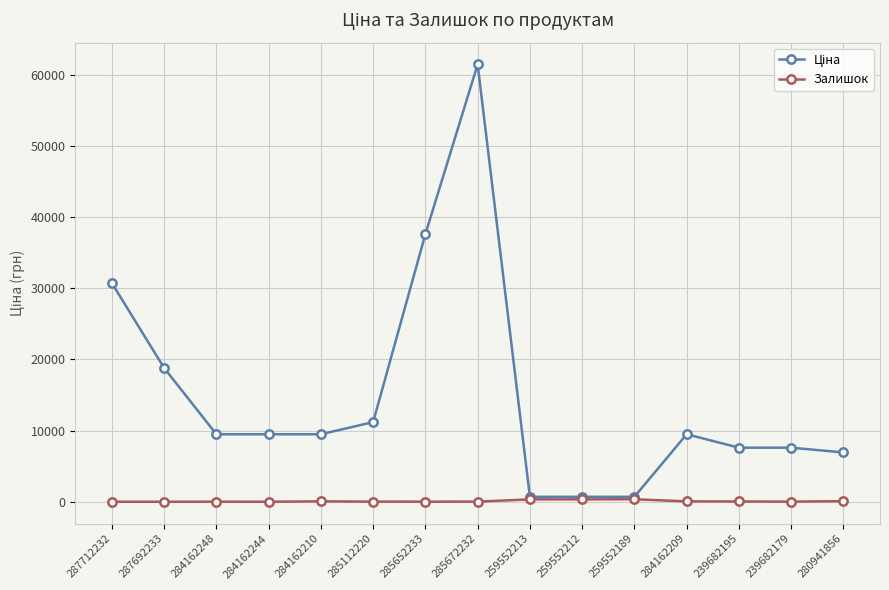

What is the label of the 3rd point from the right?

239682195